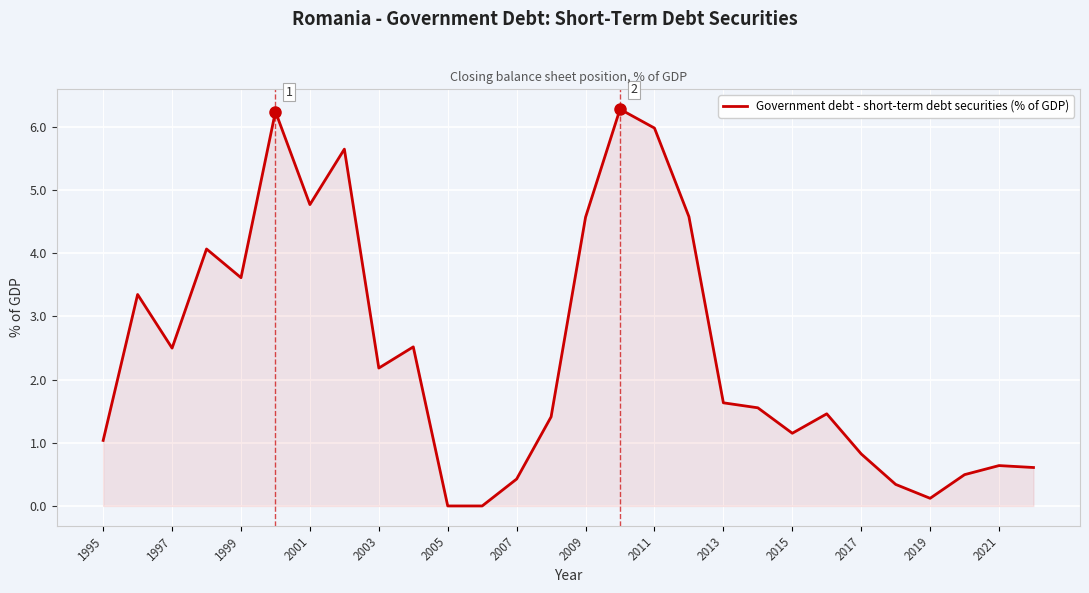

What is the maximum value shown in the chart?

6.3